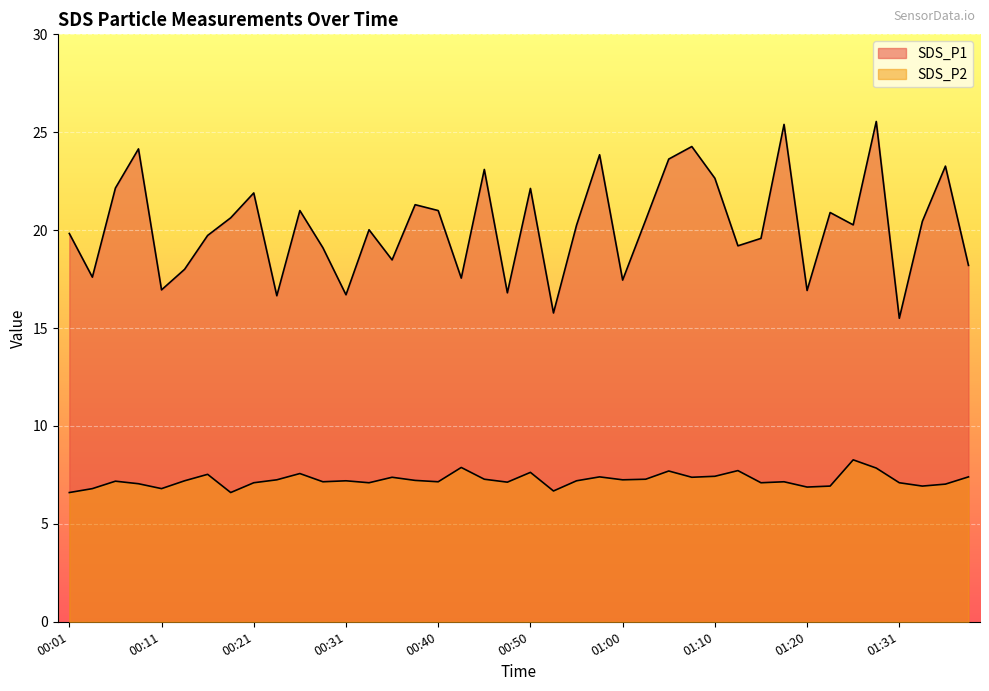

The value of SDS_P2 at 01:02 is 4.4. True or false?

False